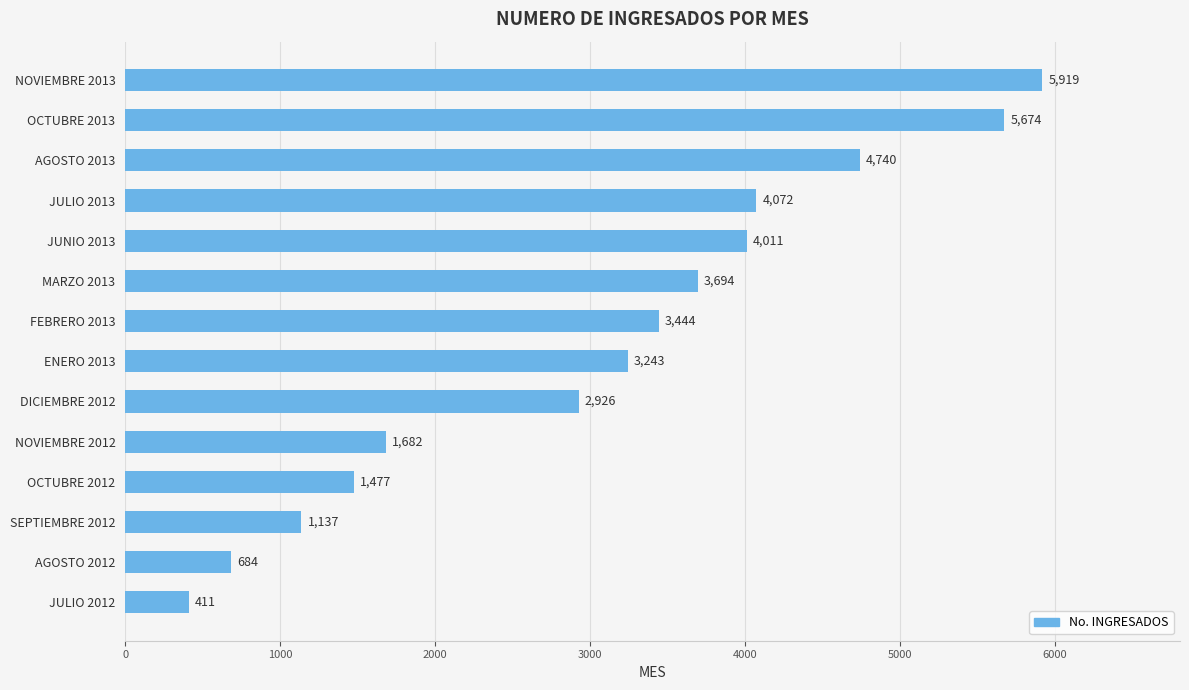

What is the sum of all values?

43114